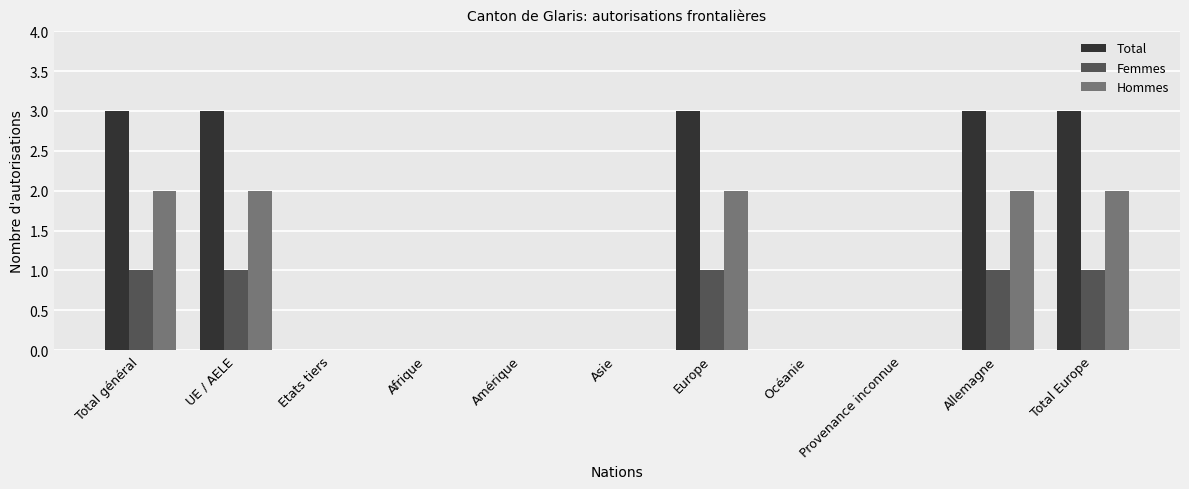

What is the sum of all Femmes values?

5